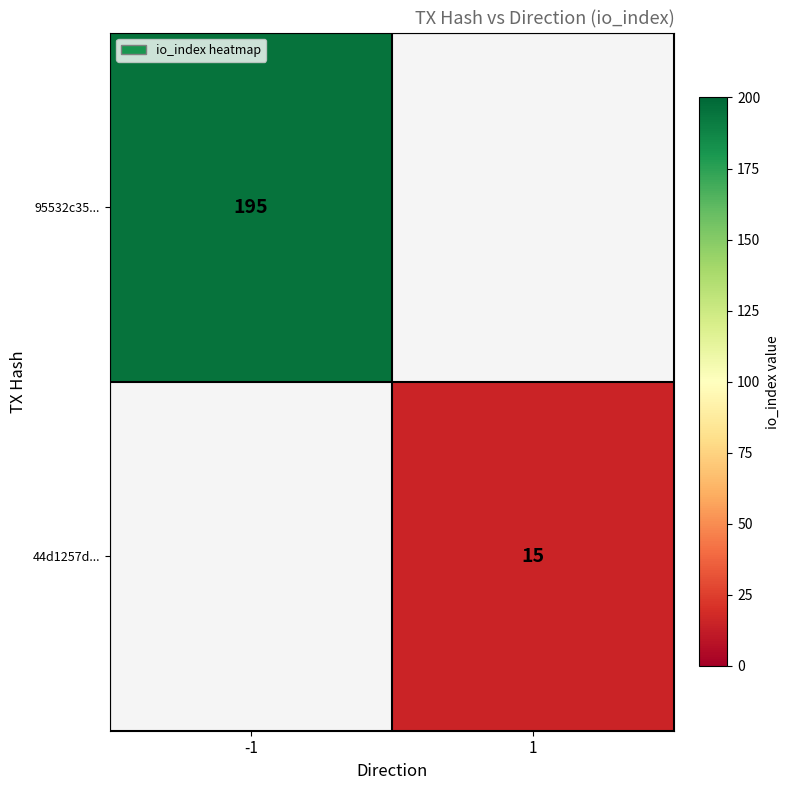

Is the value of 44d1257d... at 1 greater than the value of 95532c35... at -1?

No